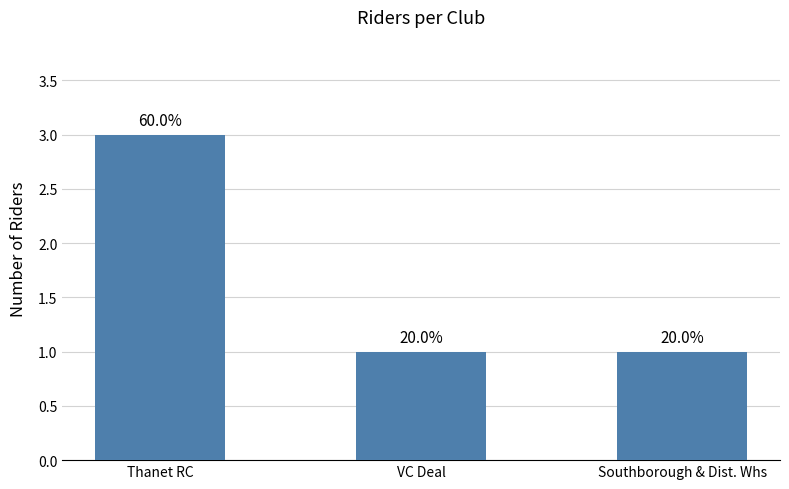

Reading right to left, extract all data points from this chart.

Southborough & Dist. Whs=1	VC Deal=1	Thanet RC=3